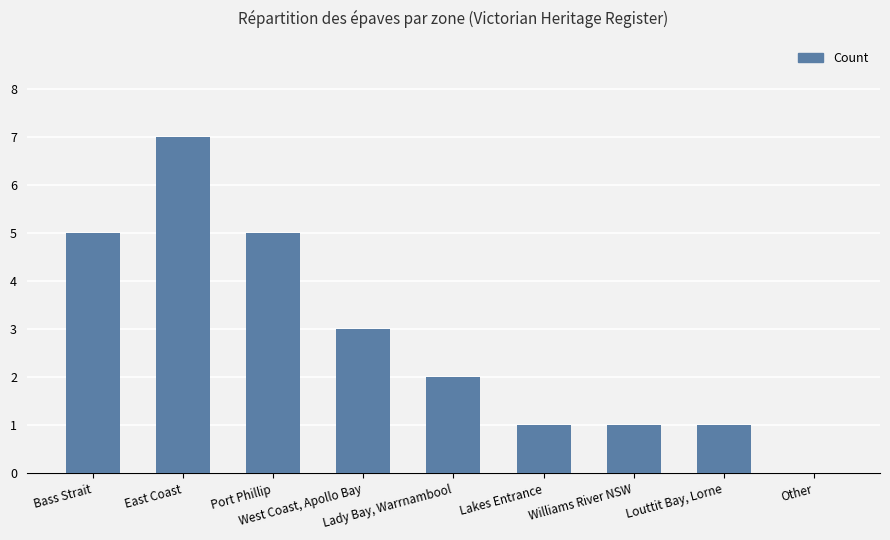

What is the maximum value shown in the chart?

7